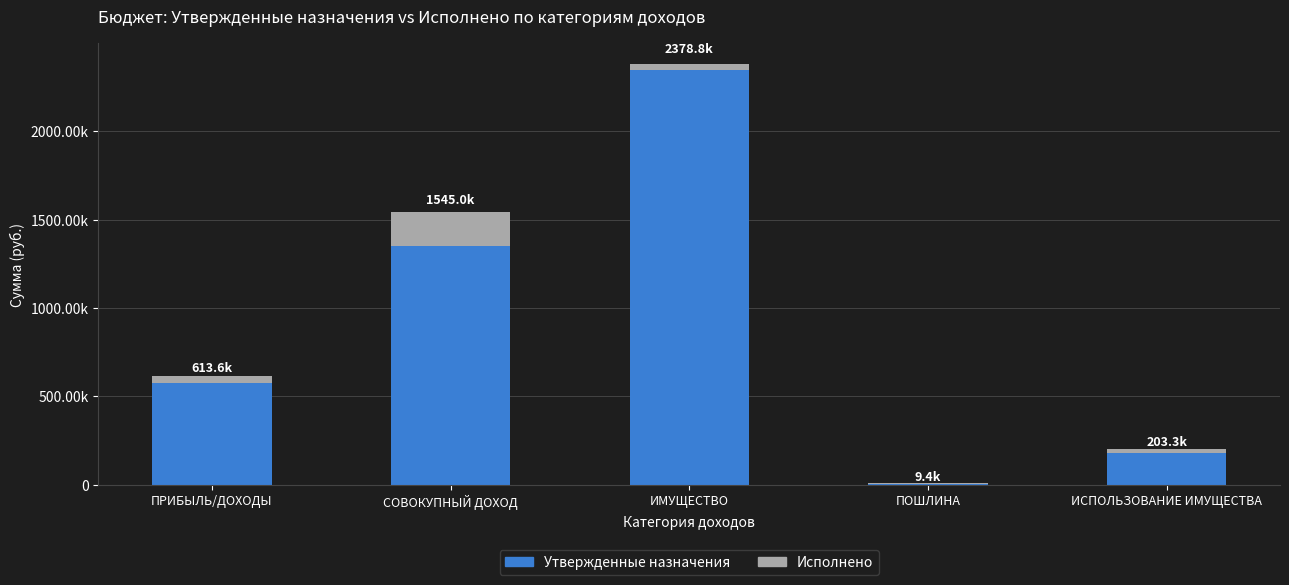

What are all the series names shown in the legend?

Утвержденные назначения, Исполнено